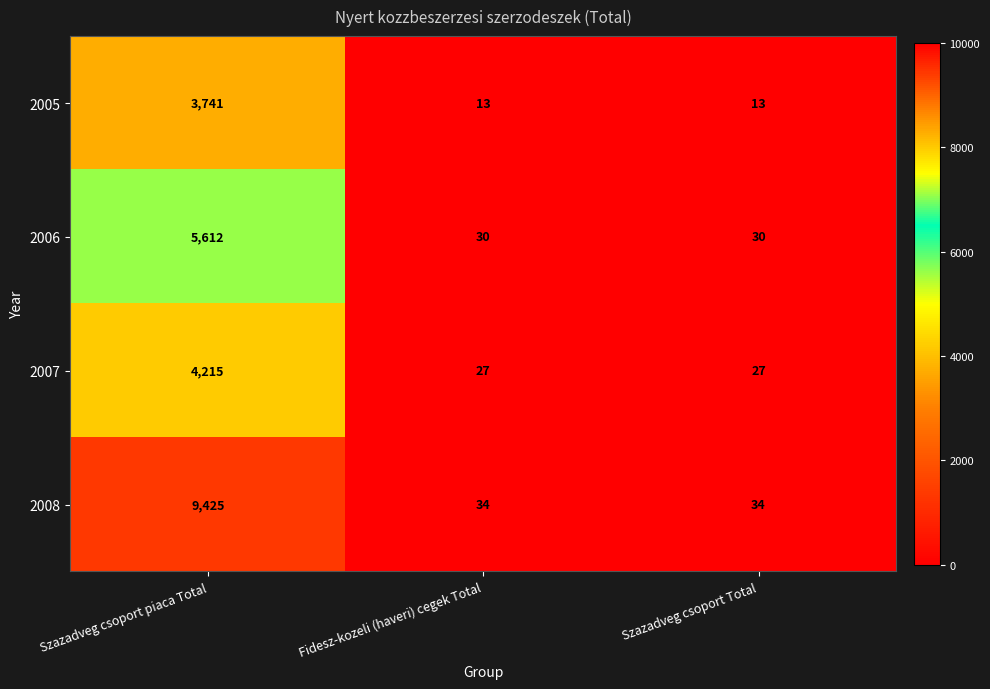

Reading left to right, list all the values displayed in this chart.

2005: Szazadveg csoport piaca Total=3741	Fidesz-kozeli (haveri) cegek Total=13	Szazadveg csoport Total=13
2006: Szazadveg csoport piaca Total=5612	Fidesz-kozeli (haveri) cegek Total=30	Szazadveg csoport Total=30
2007: Szazadveg csoport piaca Total=4215	Fidesz-kozeli (haveri) cegek Total=27	Szazadveg csoport Total=27
2008: Szazadveg csoport piaca Total=9425	Fidesz-kozeli (haveri) cegek Total=34	Szazadveg csoport Total=34